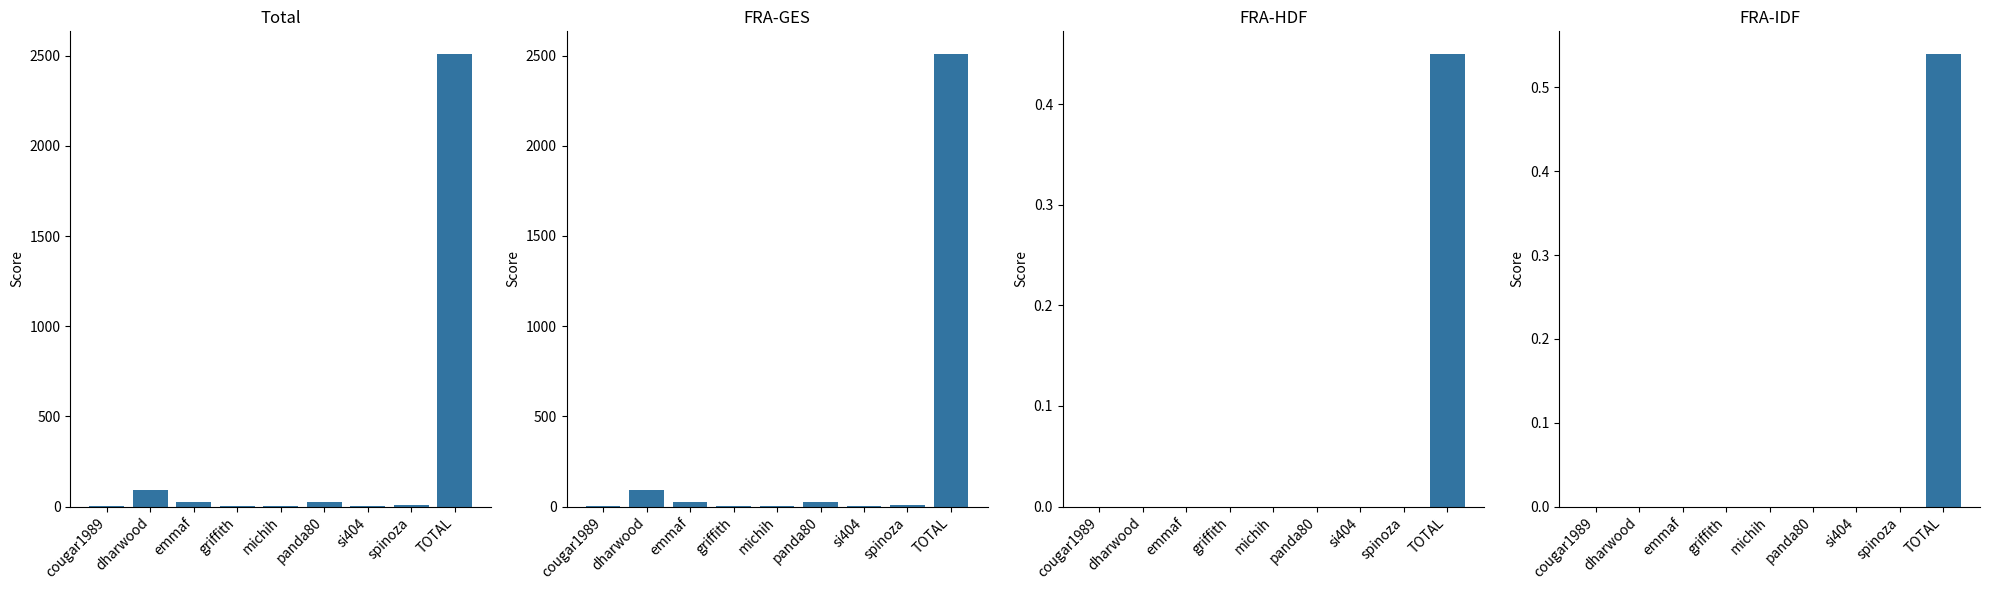

What is the average value of the FRA-GES series?

296.4